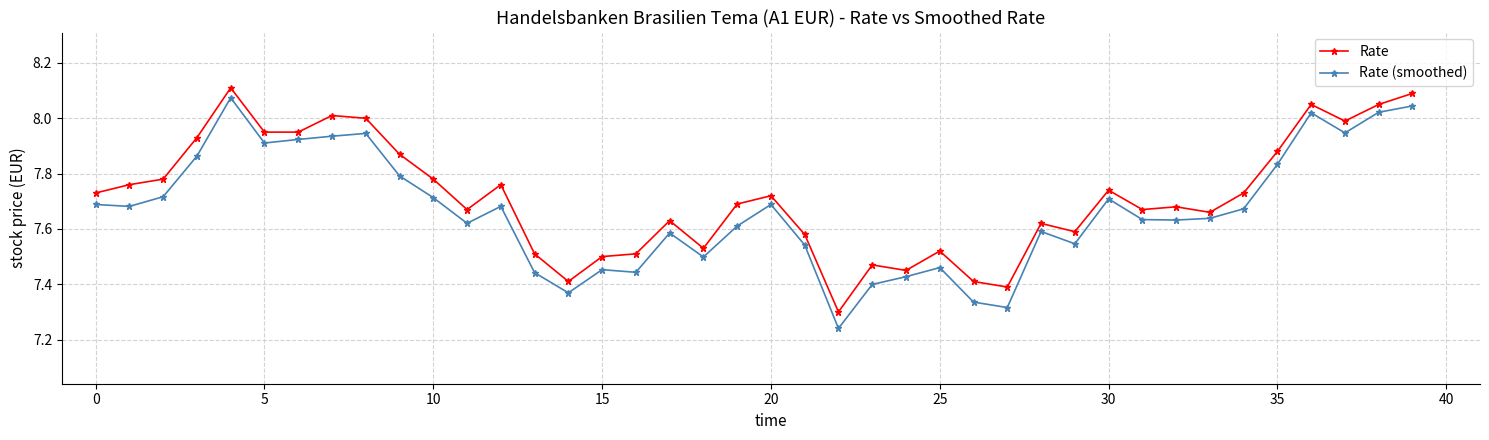

Which series has the largest range (max minus min)?

Rate (smoothed)